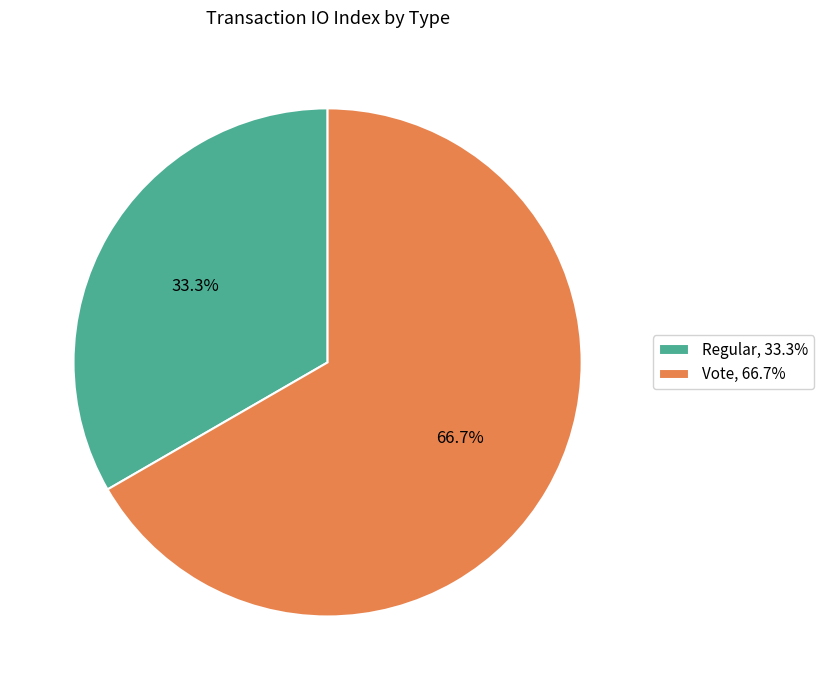

To the nearest percent, what portion does Regular represent?

33%